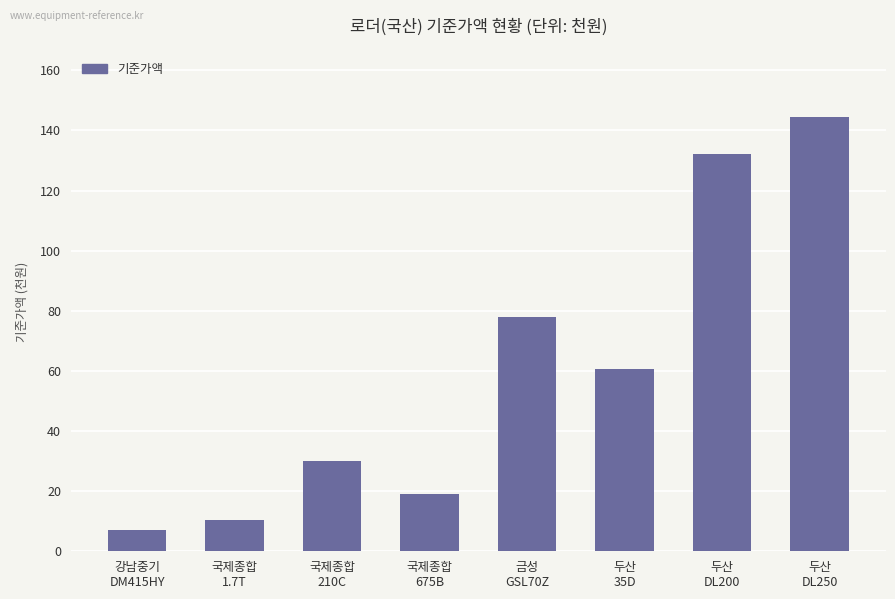

Does the chart contain any negative values?

No